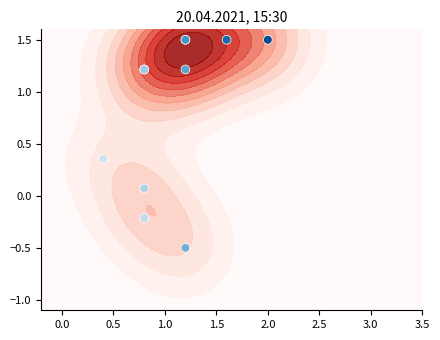

What is the smallest value displayed?

-0.5